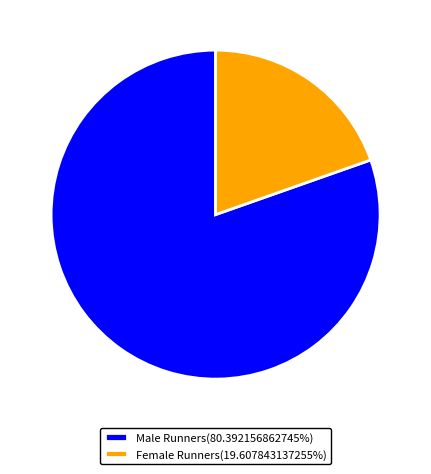

Approximately how many times larger is the value at Male Runners(80.392156862745%) compared to Female Runners(19.607843137255%)?

4.1